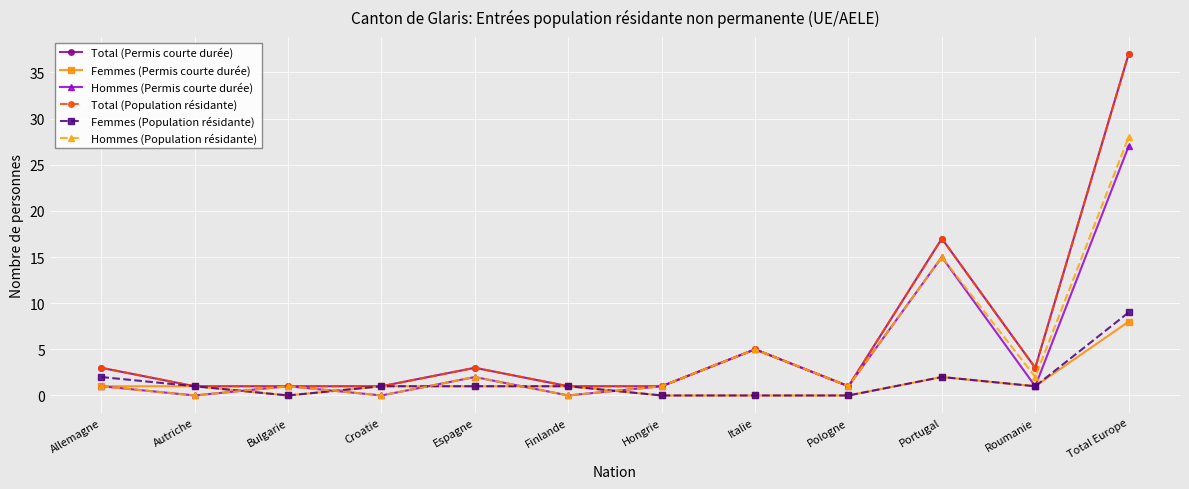

The Femmes (Population résidante) series shows 0 at Espagne. True or false?

False